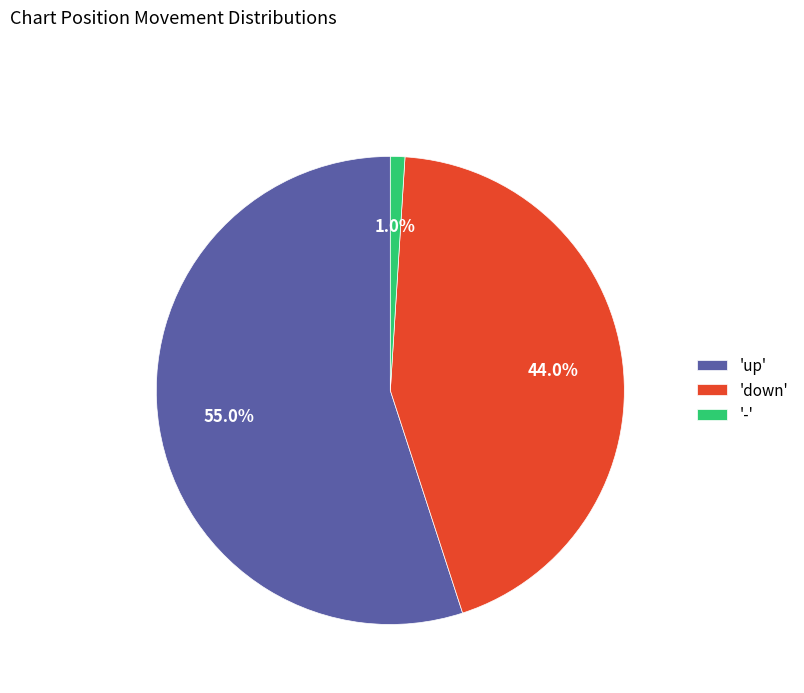

How many slices are in this pie chart?

3